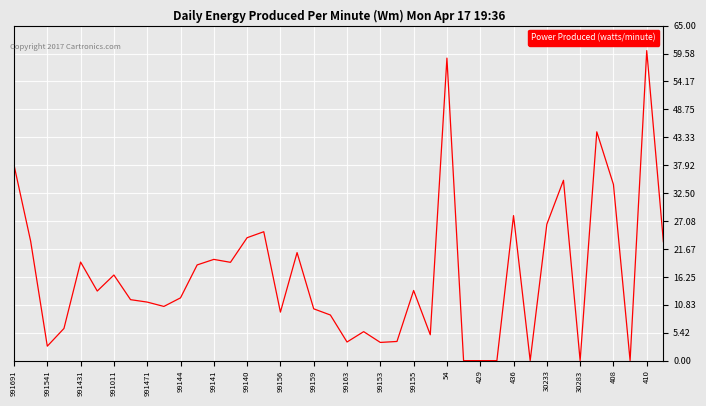

What is the difference between the maximum and minimum values?

60.1